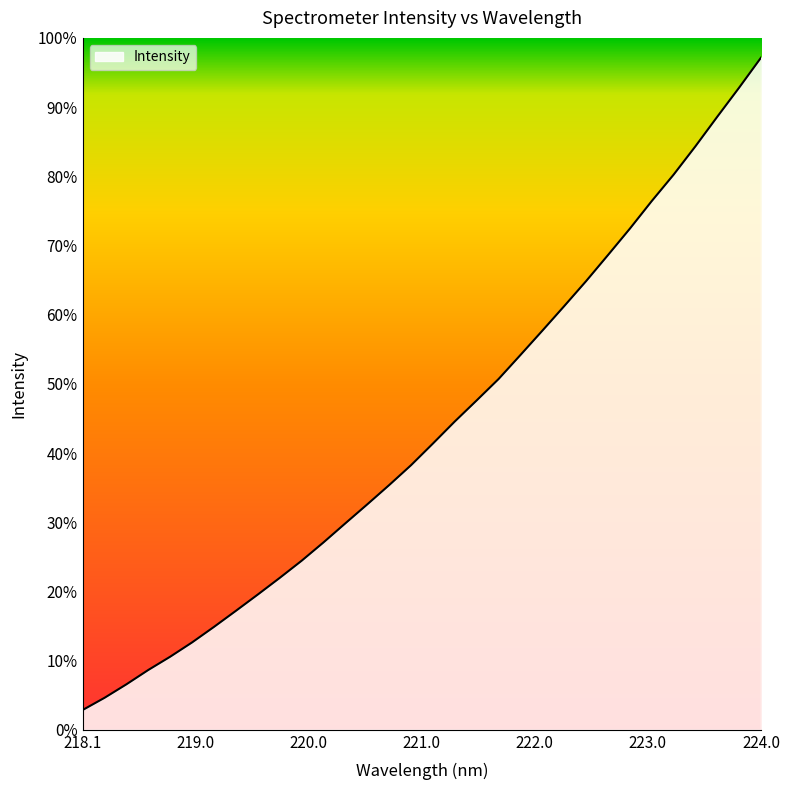

True or false: the data has more than 2 interior local peaks.

False